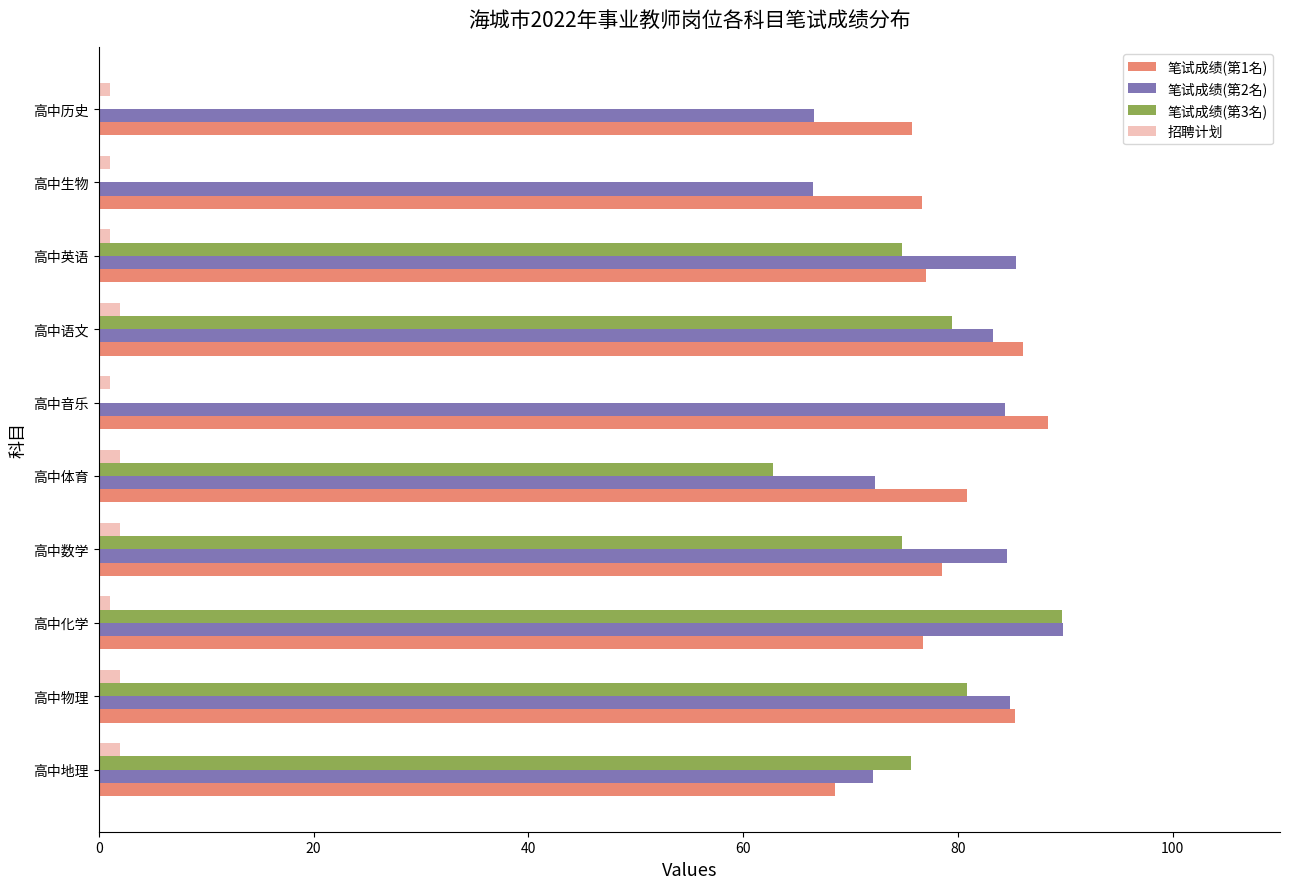

Is it true that 笔试成绩(第3名) equals 133.3 at 高中地理?

False